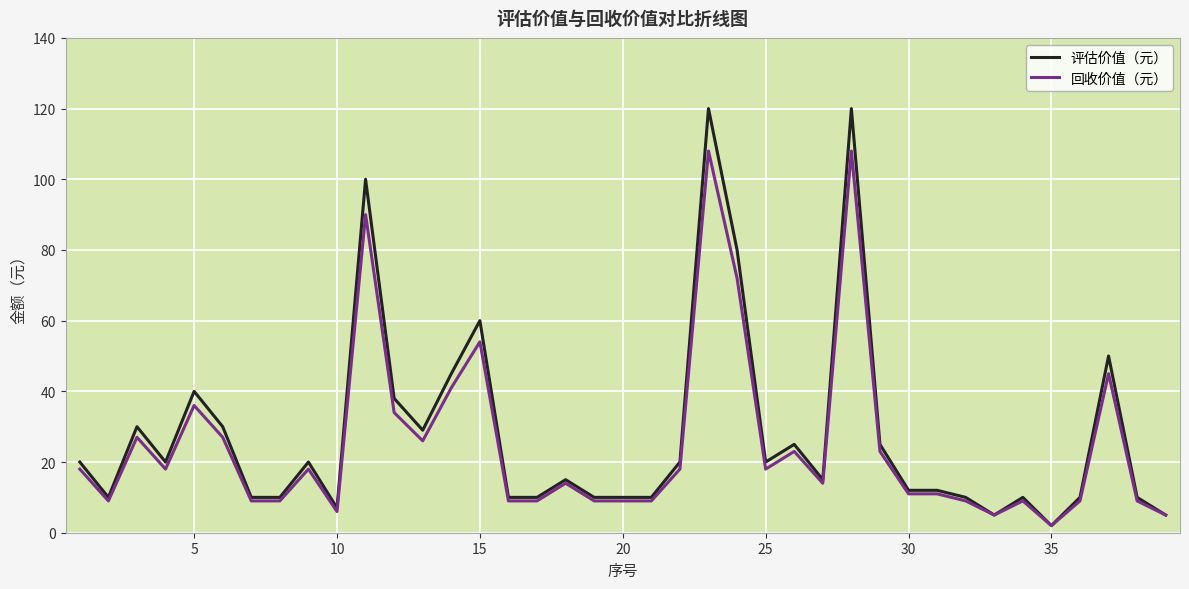

Rank the series by their maximum value, from lowest to highest.

回收价值（元）, 评估价值（元）